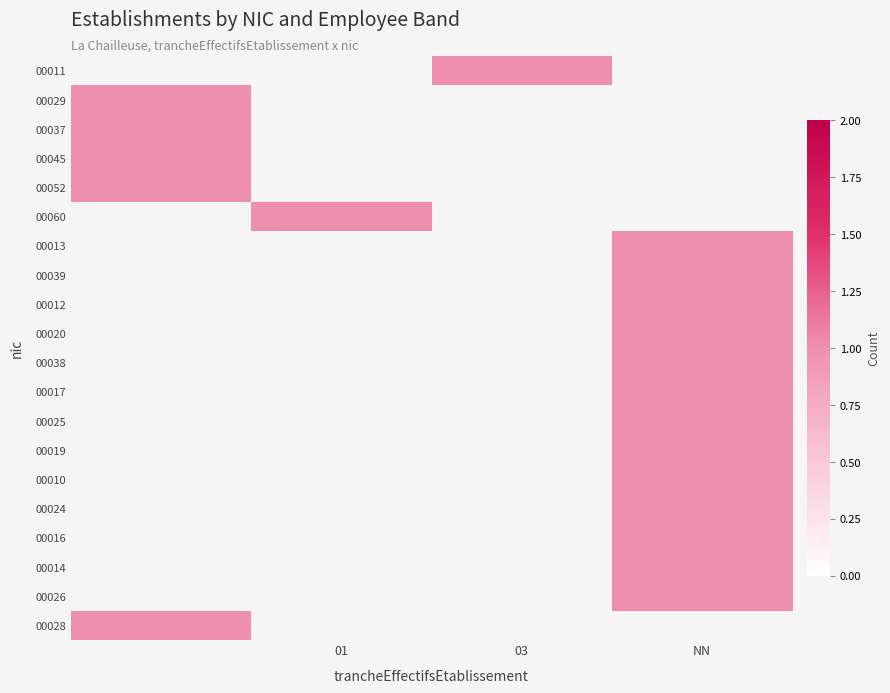

True or false: 00013 has a value of 0.7 at NN.

False